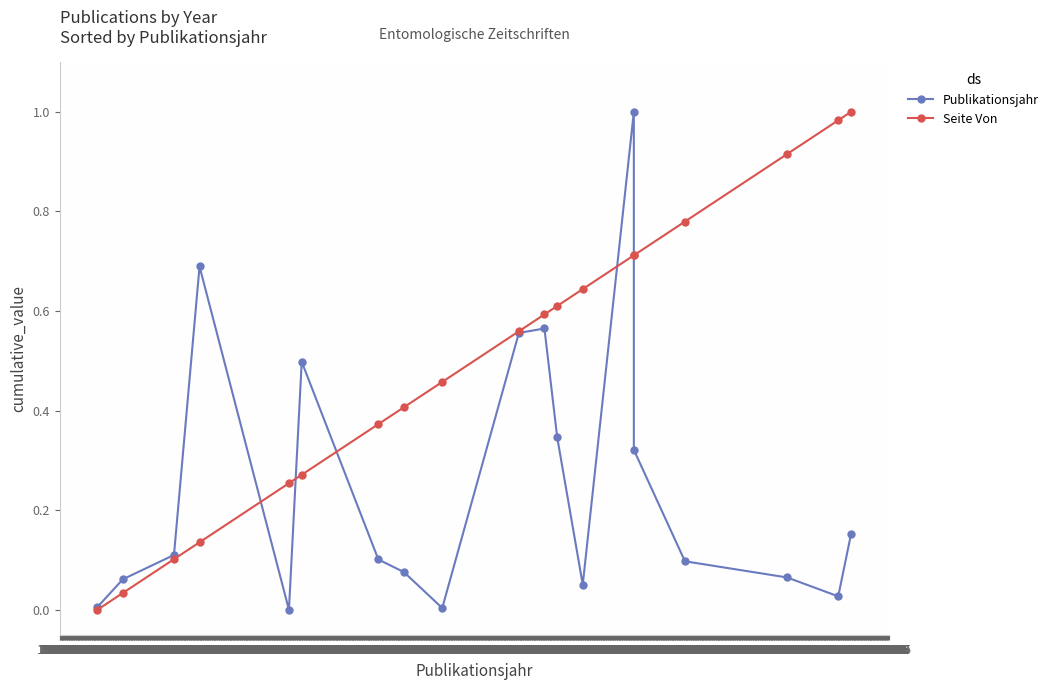

True or false: Publikationsjahr and Seite Von cross at least once.

True